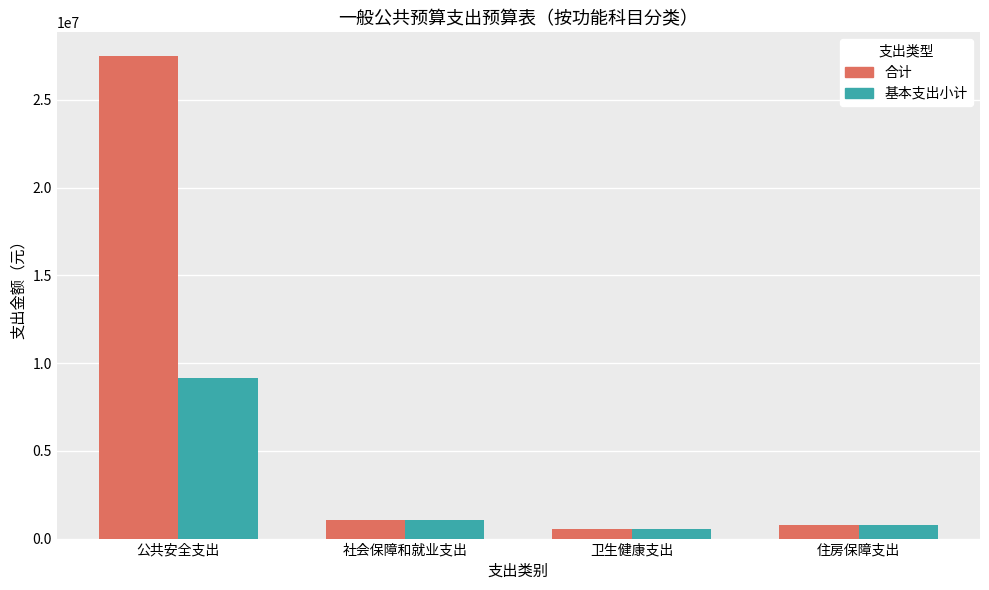

Reading left to right, list all the values displayed in this chart.

合计: 27477373.9	1036361.9	552656.4	751419.4
基本支出小计: 9161373.9	1036361.9	552656.4	751419.4